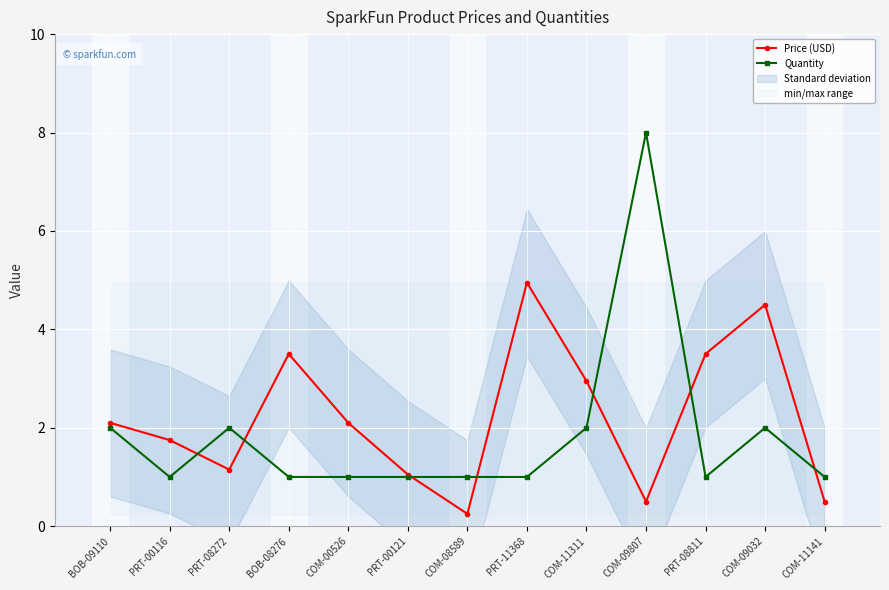

What is the difference between the highest and lowest values at COM-00526?

1.1